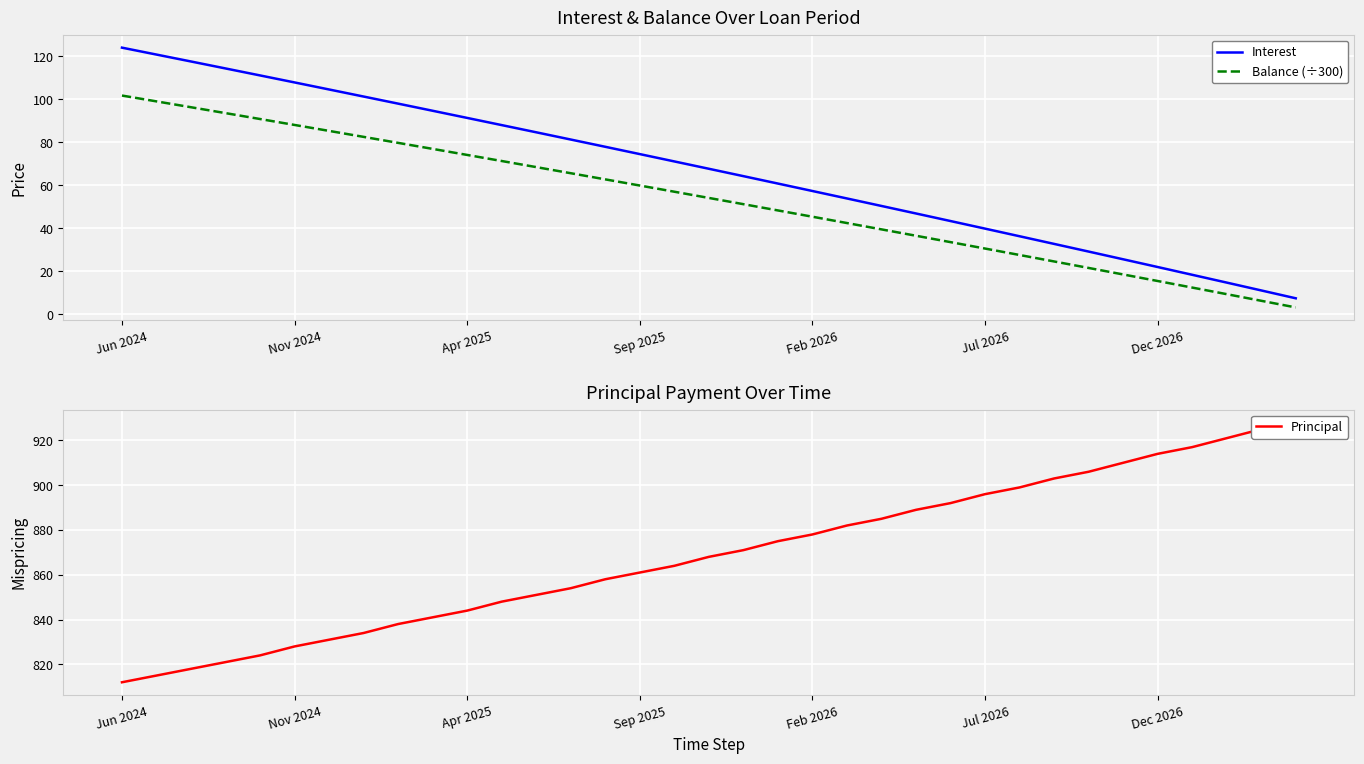

Rank the series at 29 from lowest to highest value.

Balance (÷300), Interest, Principal